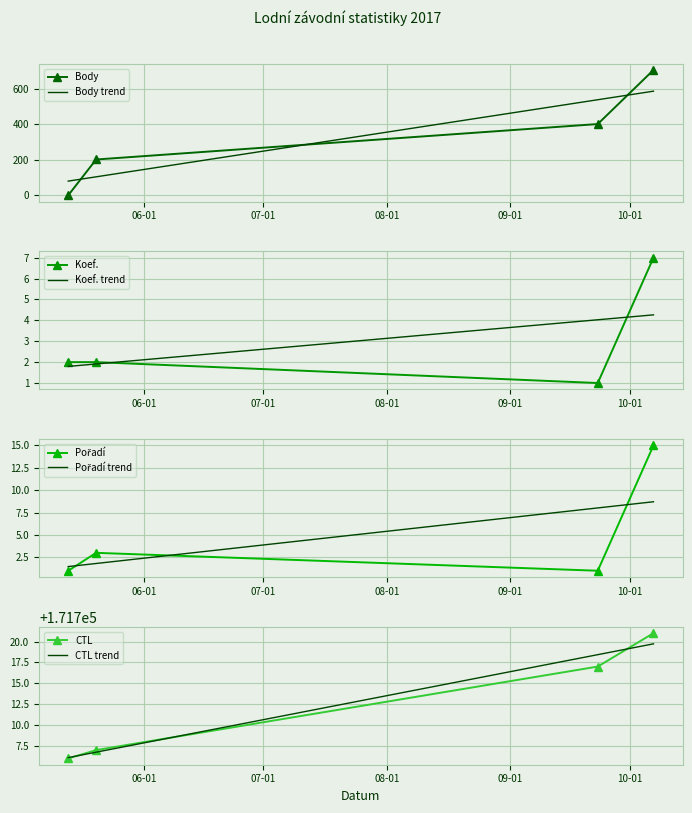

How many data points in Pořadí are above 3?

1